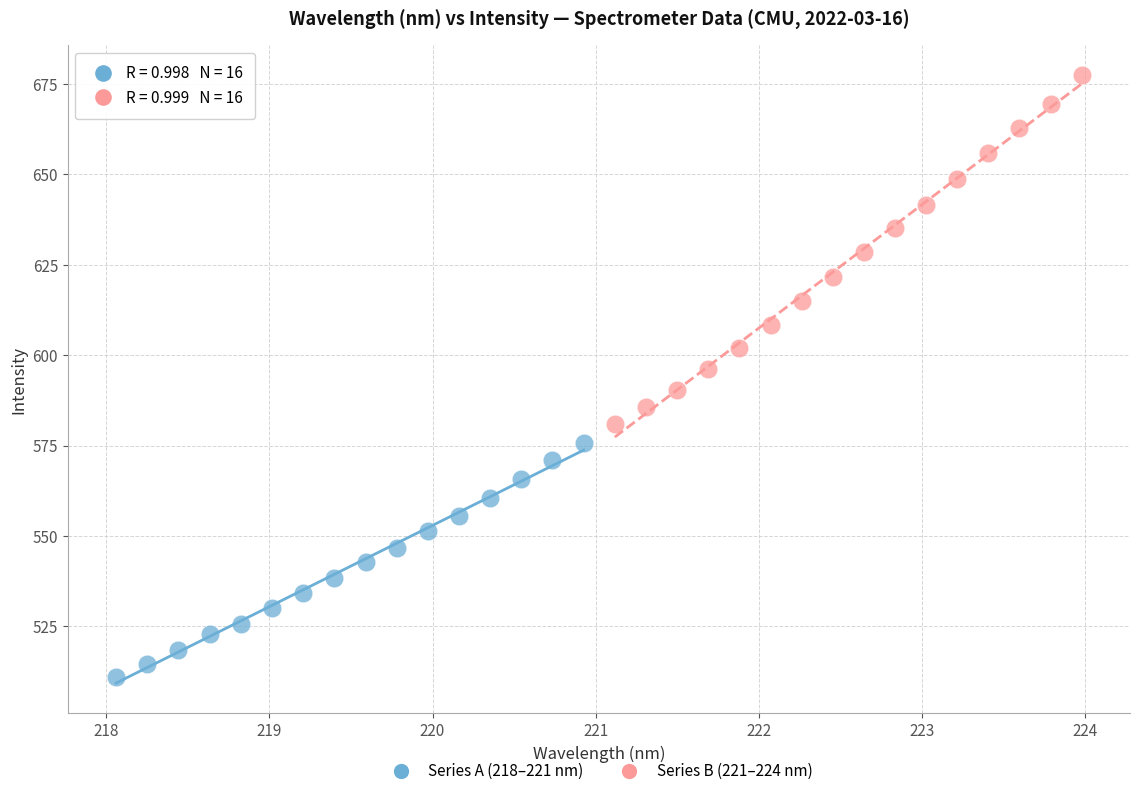

Which series has the largest Y range (max minus min)?

Series B (221–224 nm)